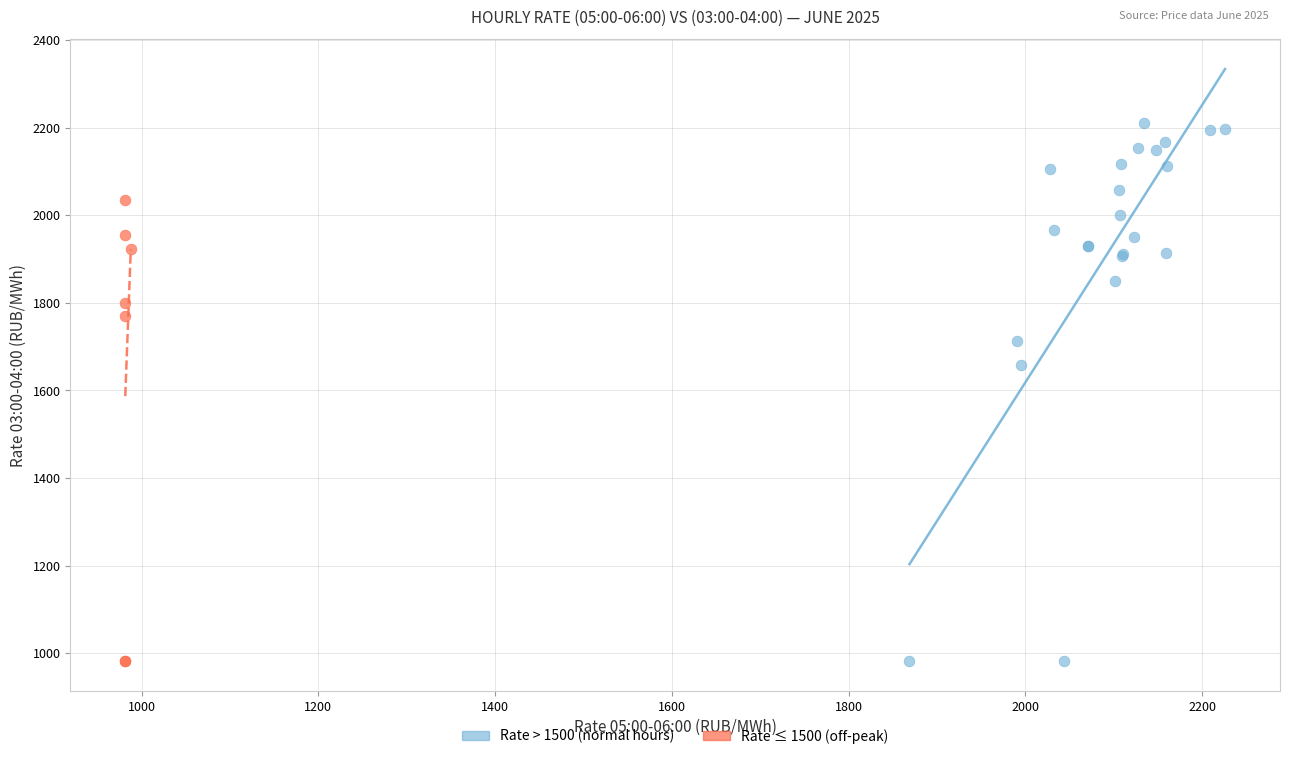

Which series has the largest Y range (max minus min)?

Rate > 1500 (normal hours)